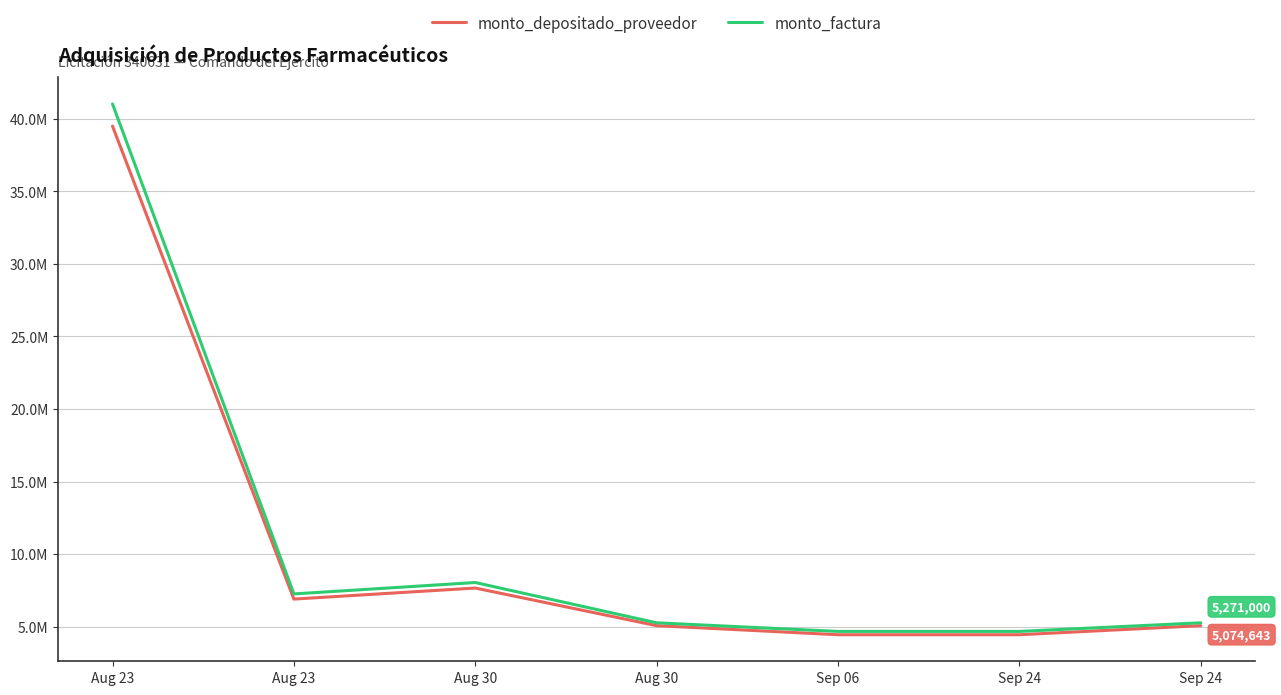

Is it true that monto_factura equals 12827250 at Aug 23?

False